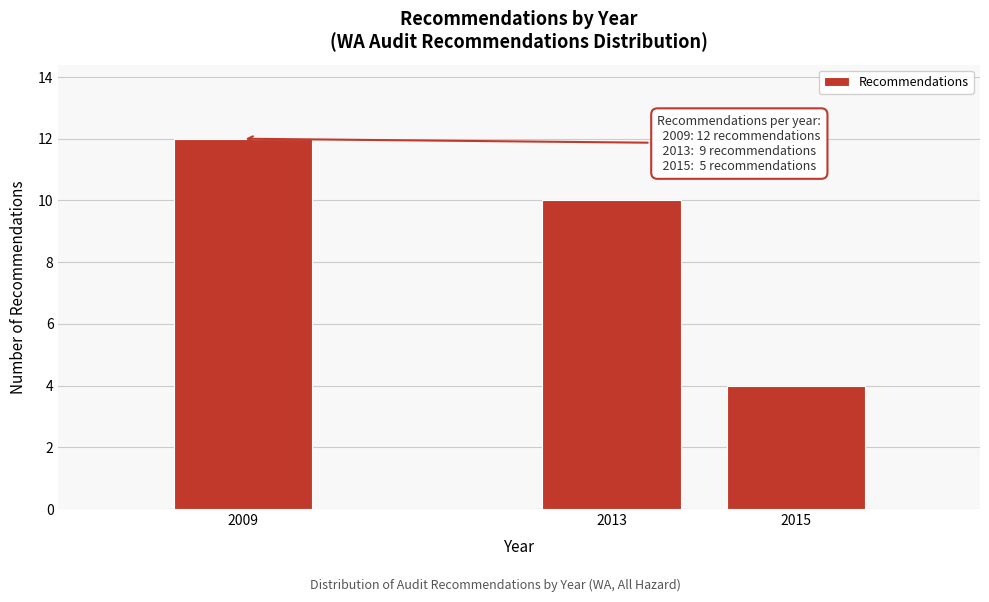

Reading left to right, list all the values displayed in this chart.

12	10	4